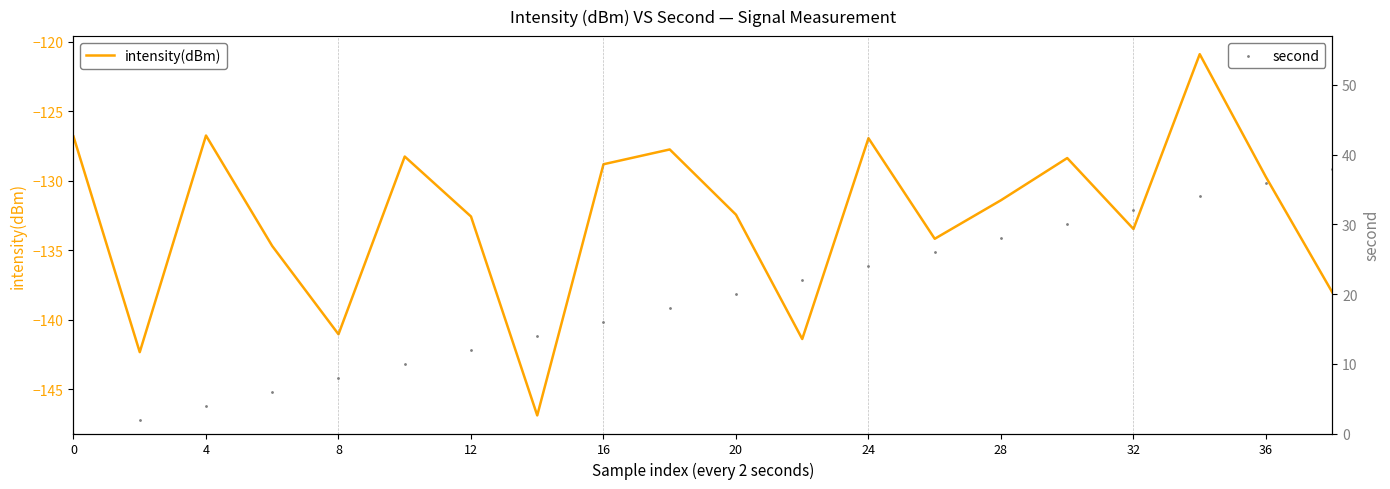

True or false: intensity(dBm) has a value of -132.4 at 20.

True